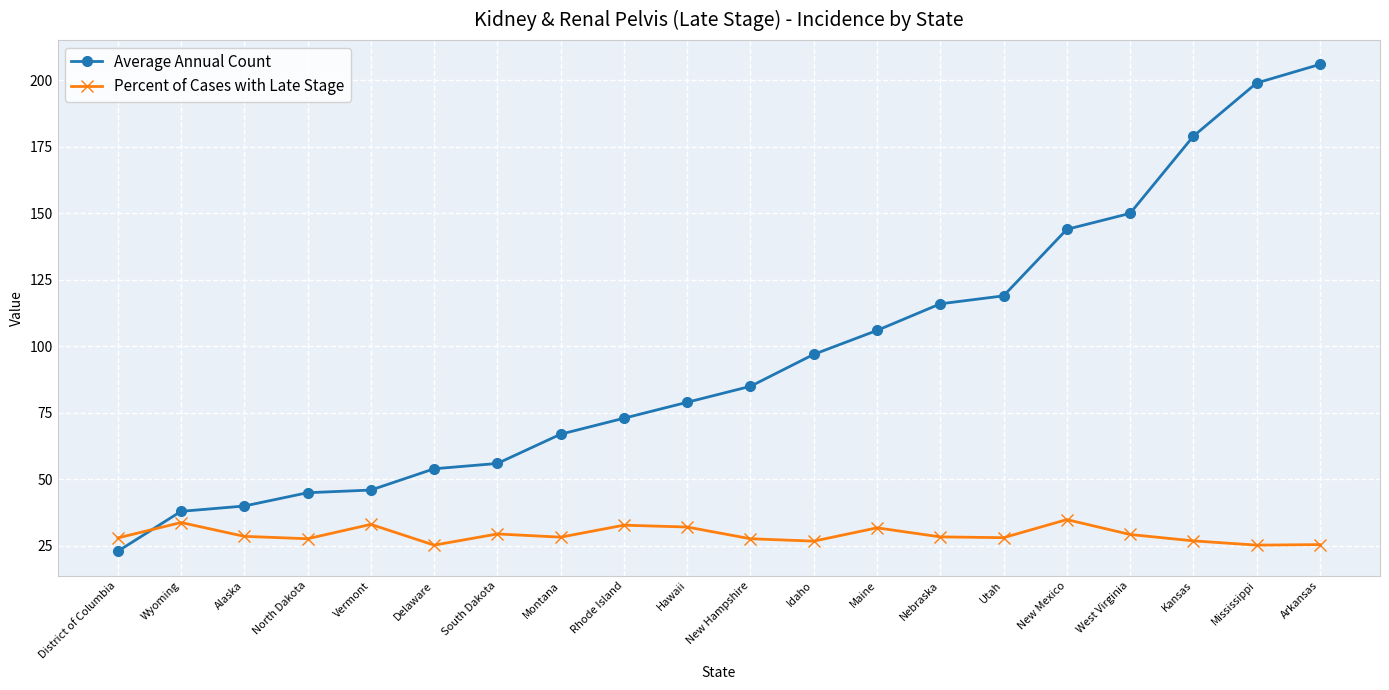

What are all the series names shown in the legend?

Average Annual Count, Percent of Cases with Late Stage